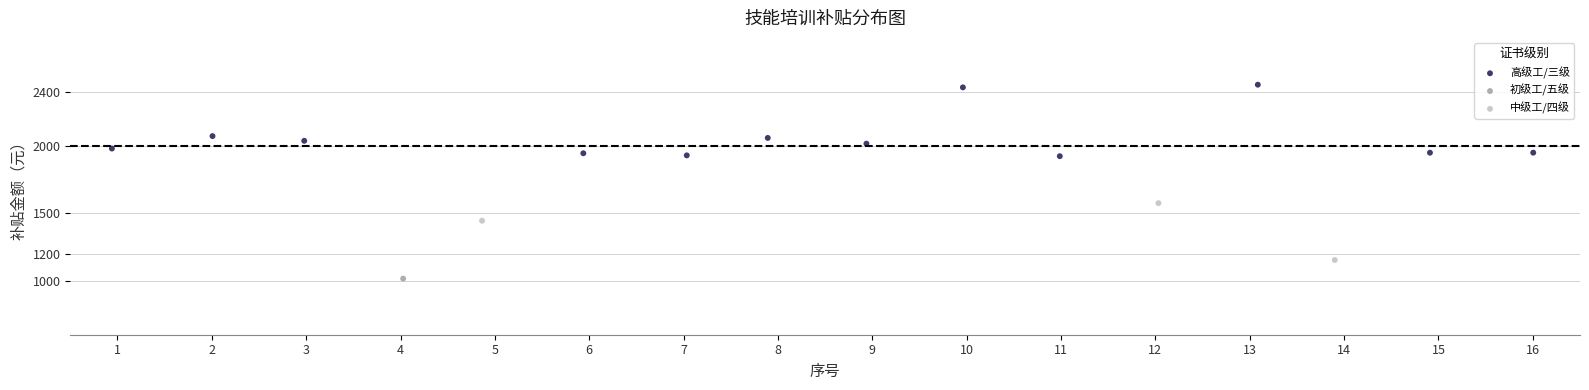

What are all the series names shown in the legend?

高级工/三级, 初级工/五级, 中级工/四级